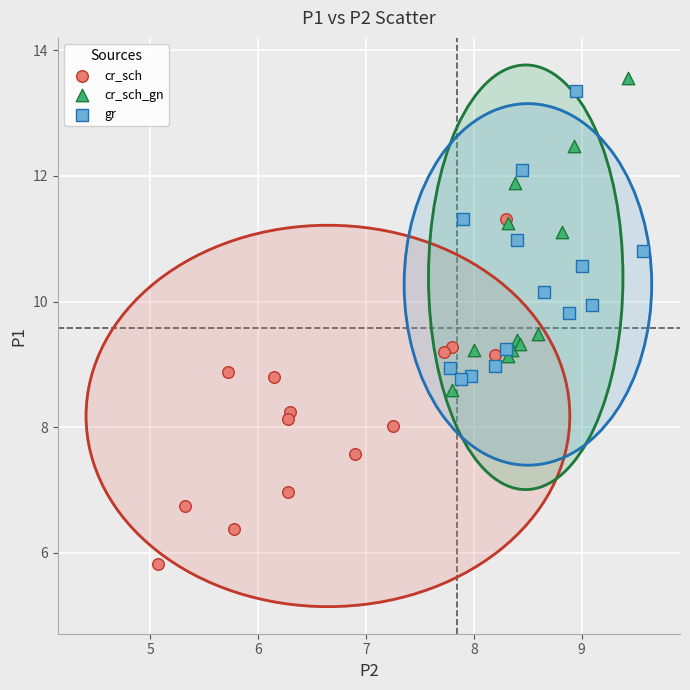

Which series has the largest Y range (max minus min)?

cr_sch